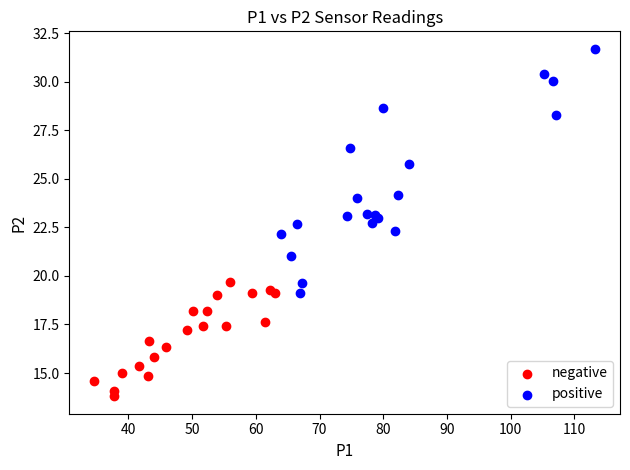

Which series reaches the maximum Y coordinate?

positive